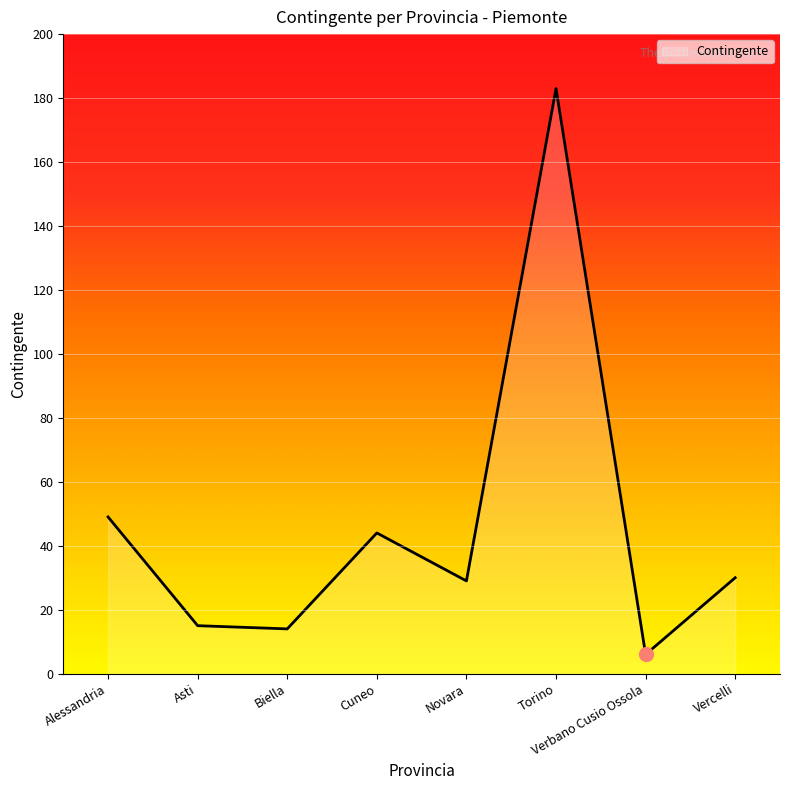

Does the chart have visible grid lines?

Yes